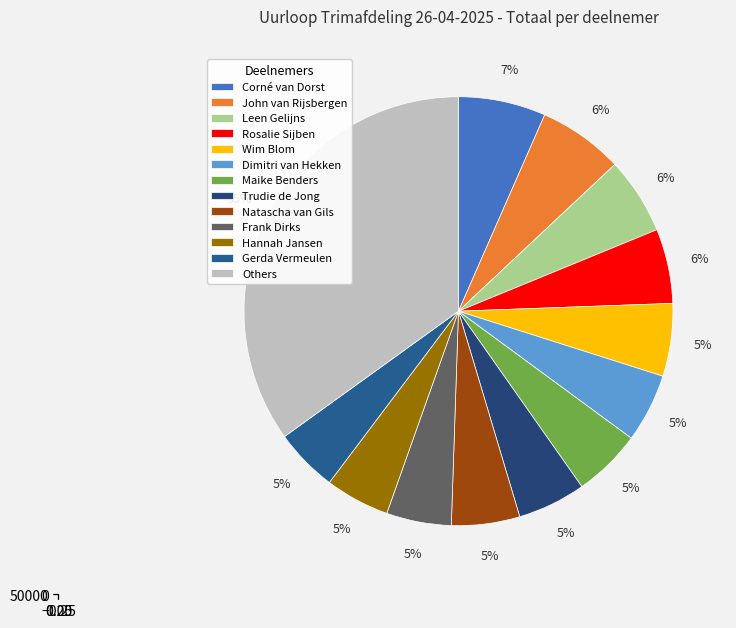

How much of the chart is everything except Hannah Jansen?

95.1%